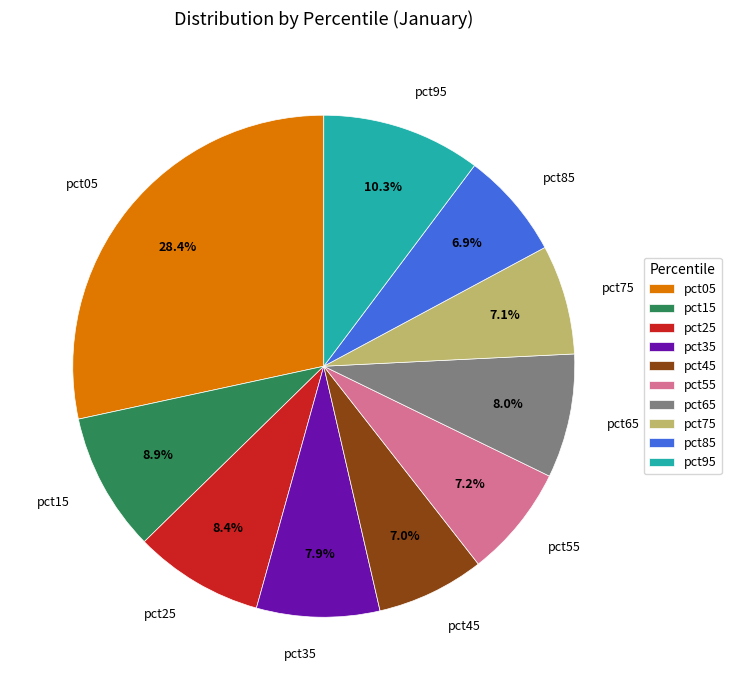

What is the largest slice in the pie chart?

pct05